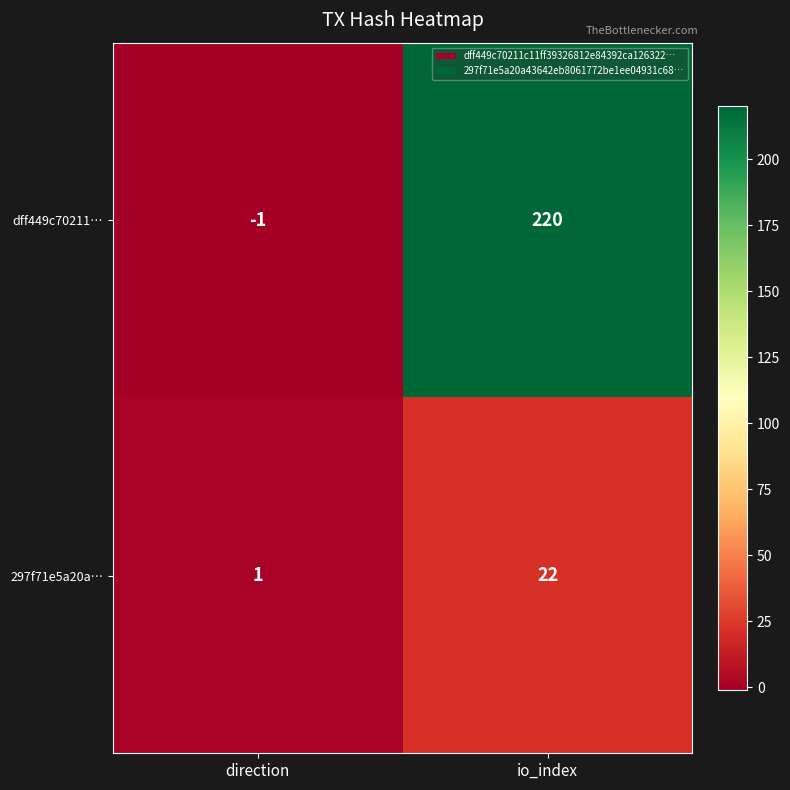

How many values in the dff449c70211… series are below 220?

1